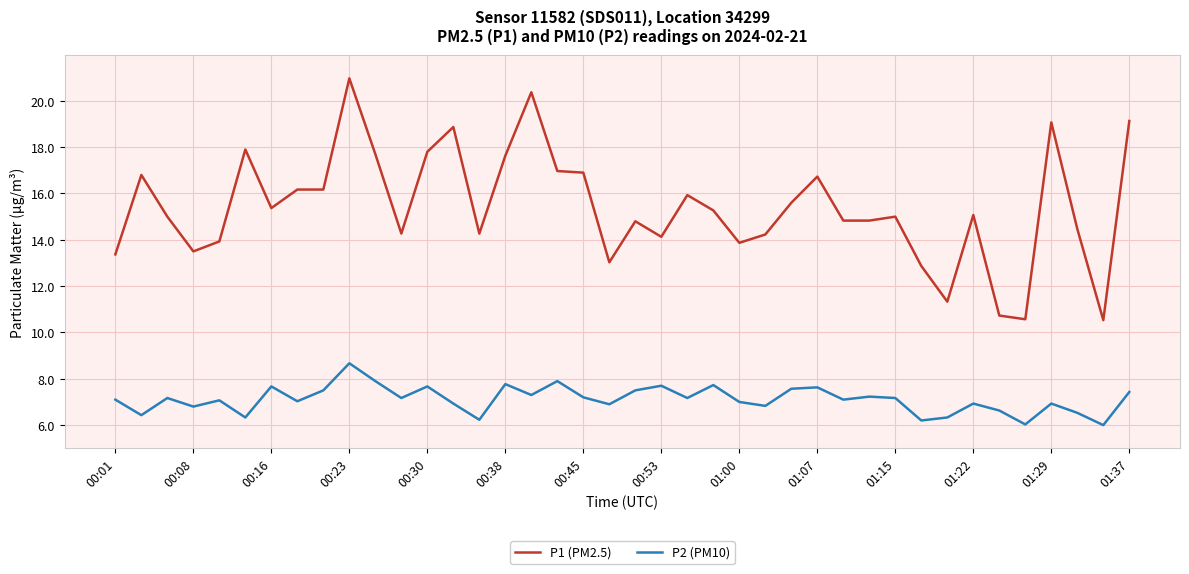

Which series has the widest spread of values?

P1 (PM2.5)